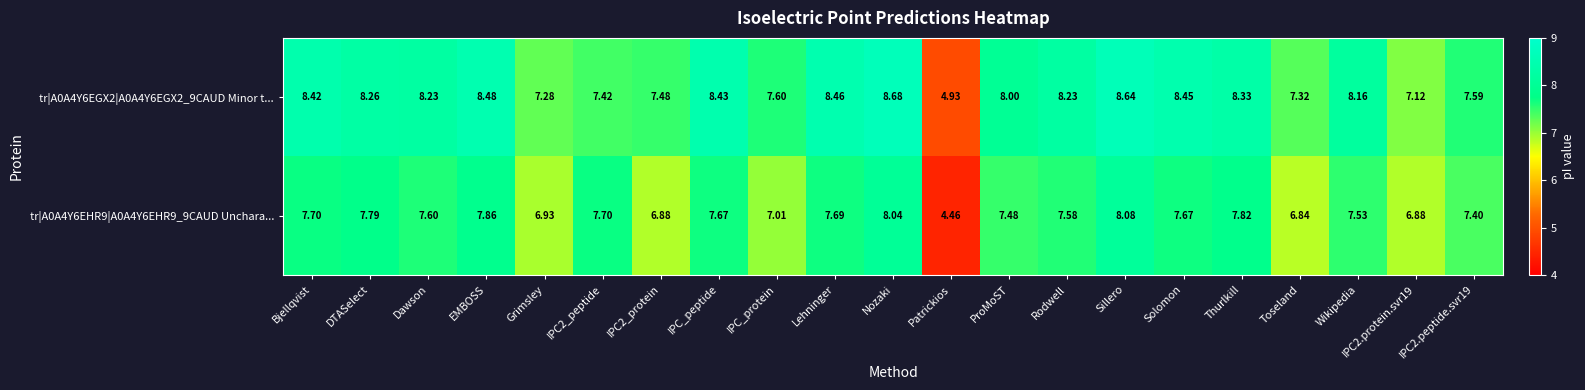

How many categories are shown in the chart?

21